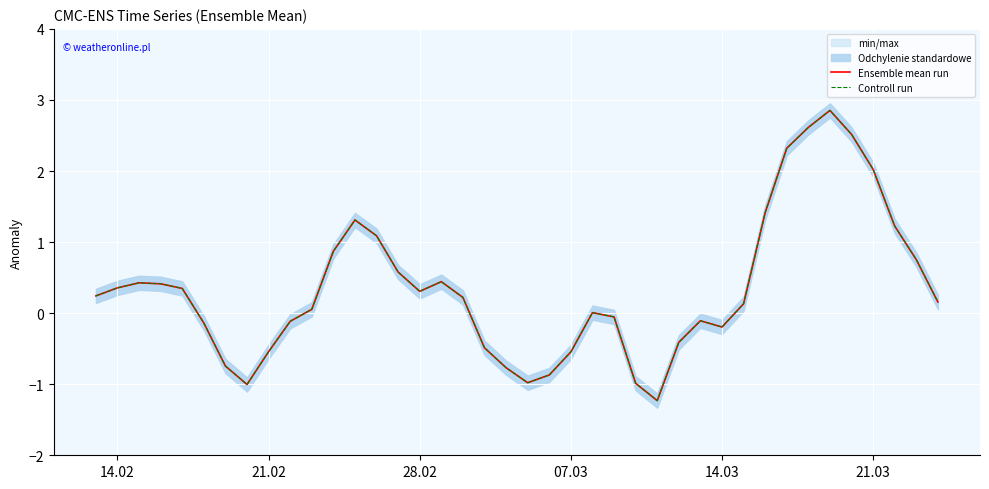

True or false: Controll run and Ensemble mean run intersect in this chart.

False